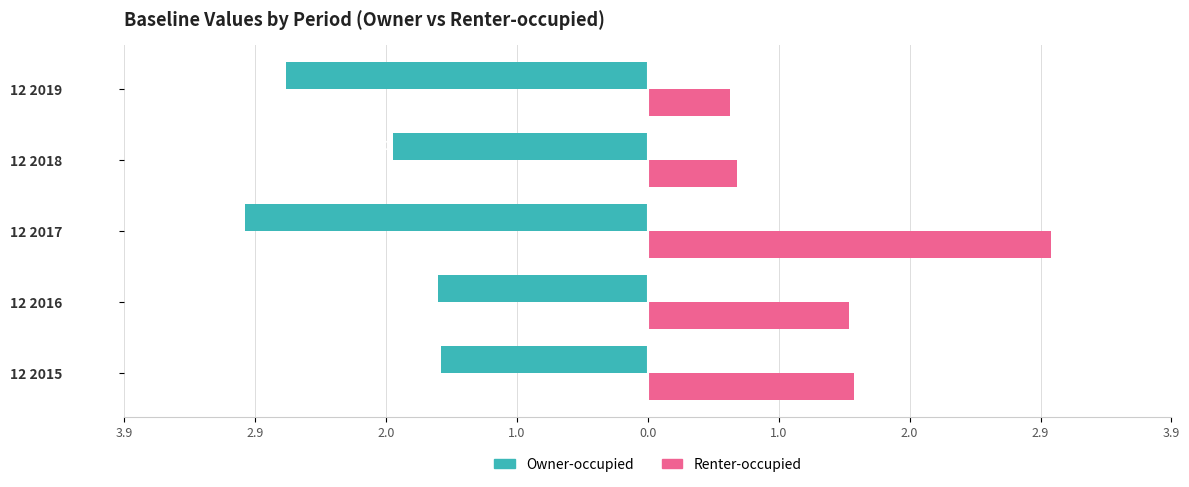

What is the sum of all Renter-occupied values?

7.3